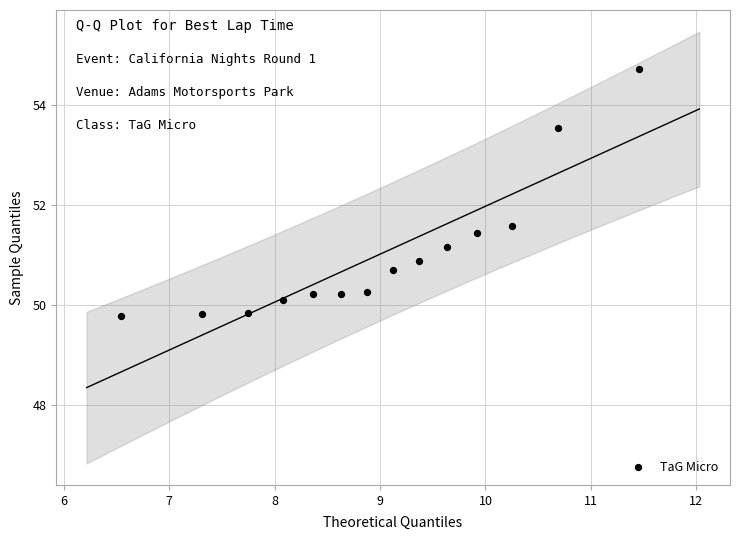

What Y value in the scatter plot is closest to 52?

51.6